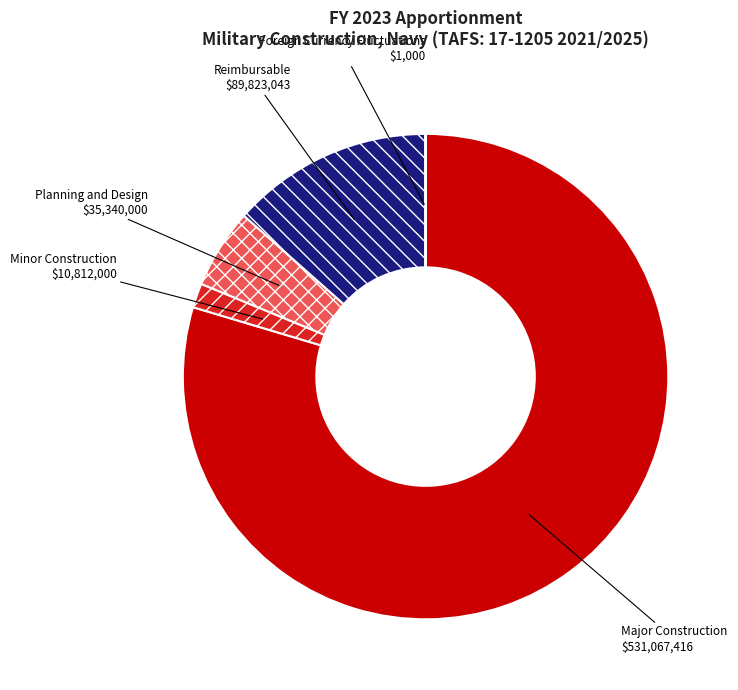

Which has a higher value, Minor Construction or Major Construction?

Major Construction